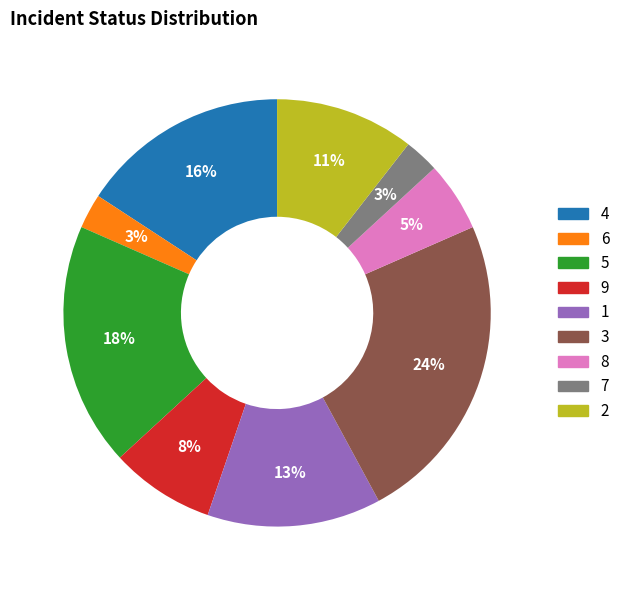

Do 4 and 7 together represent more than half of the pie?

No